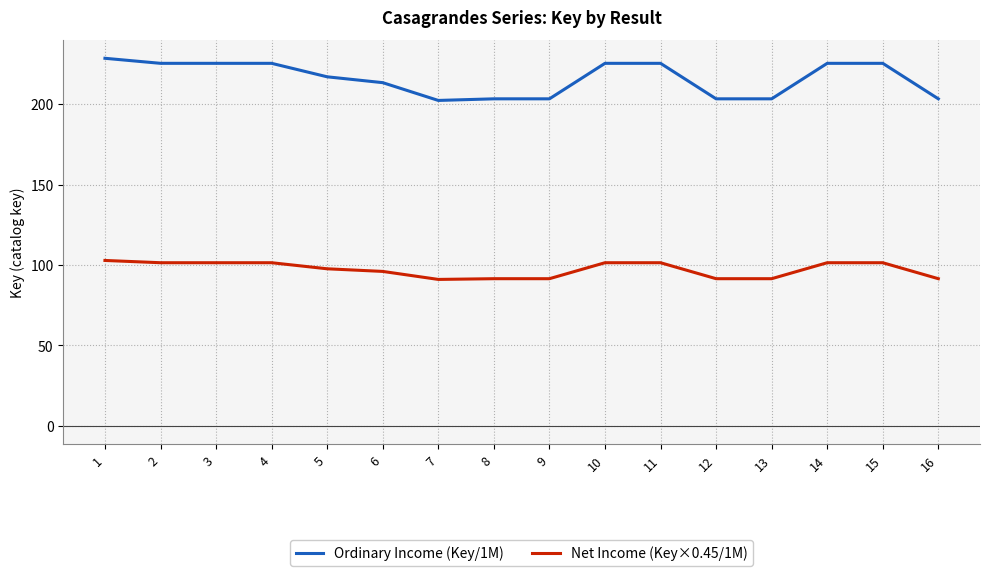

True or false: Ordinary Income (Key/1M) and Net Income (Key×0.45/1M) intersect in this chart.

False